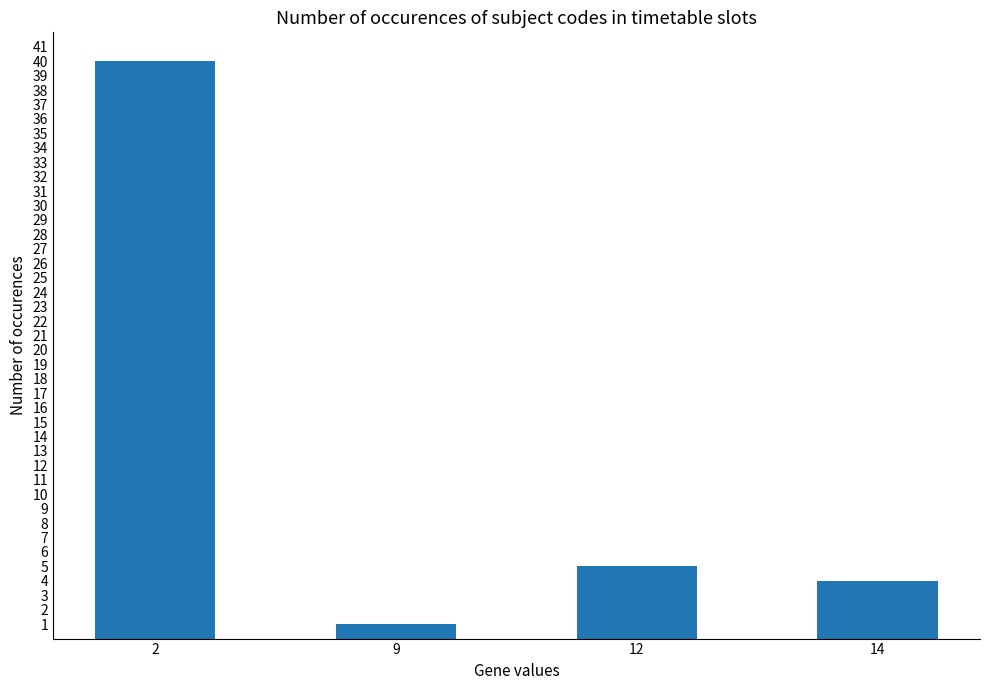

What is the difference between the values at 2 and 12?

35